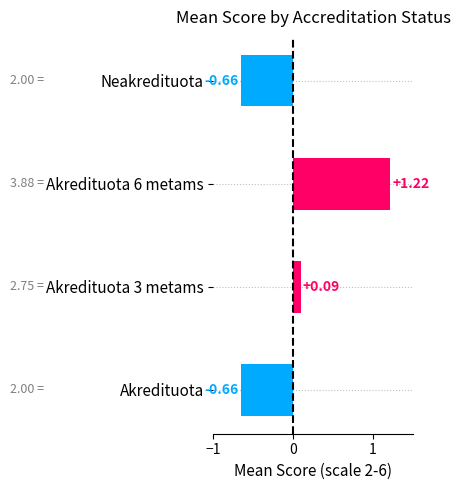

What is the difference between the second highest and minimum values?

0.8